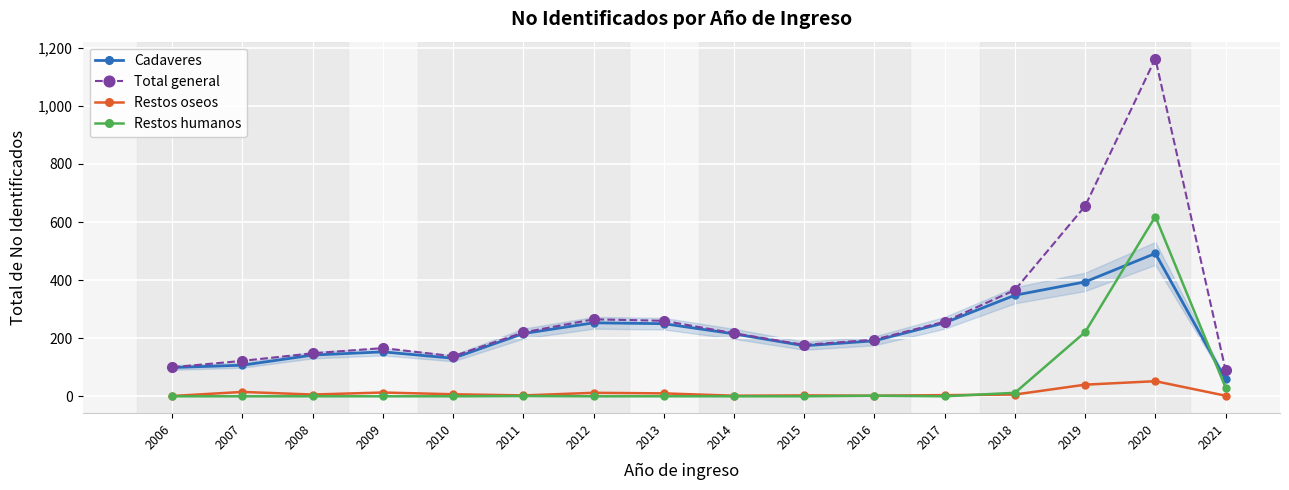

List the series in order of their overall mean, lowest first.

Restos oseos, Restos humanos, Cadaveres, Total general